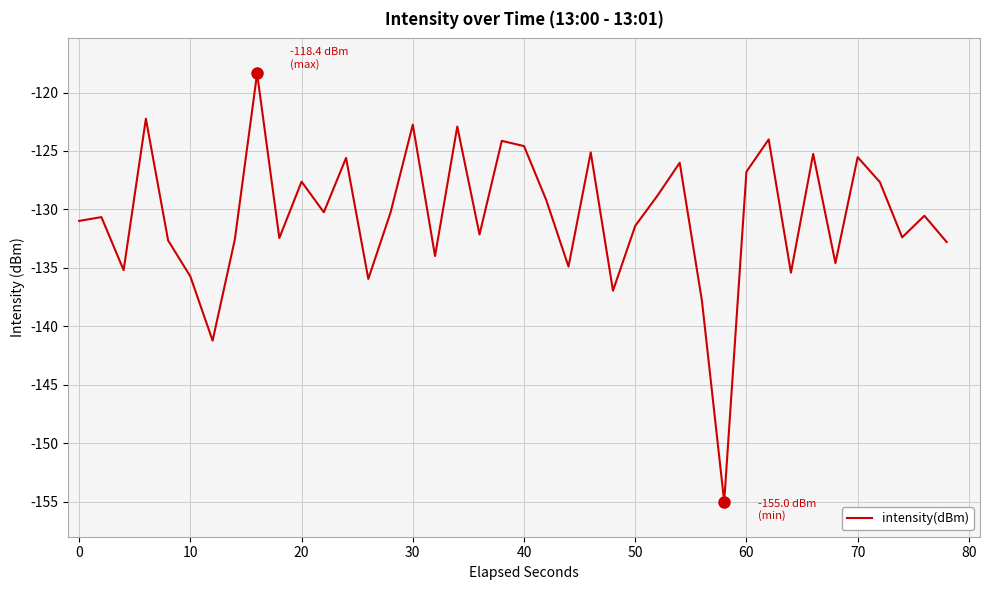

What is the difference between the maximum and minimum values?

36.6